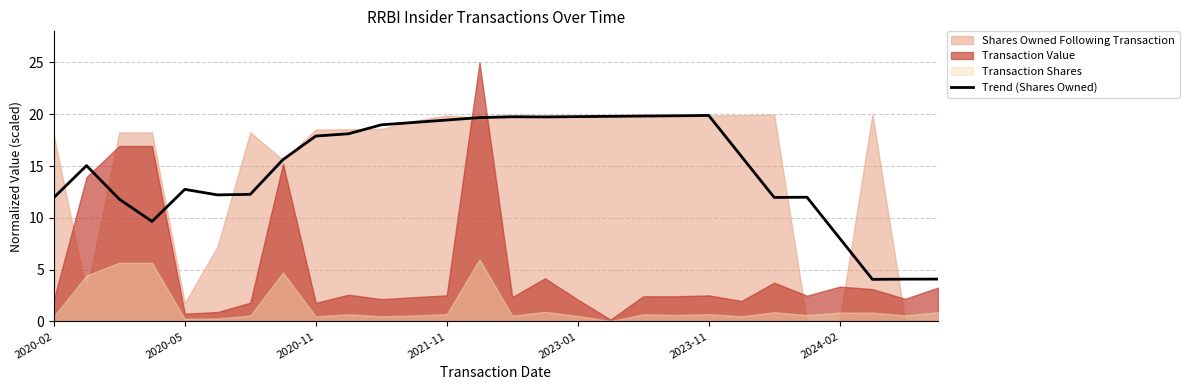

What is the highest value of the Trend (Shares Owned) series?

19.9